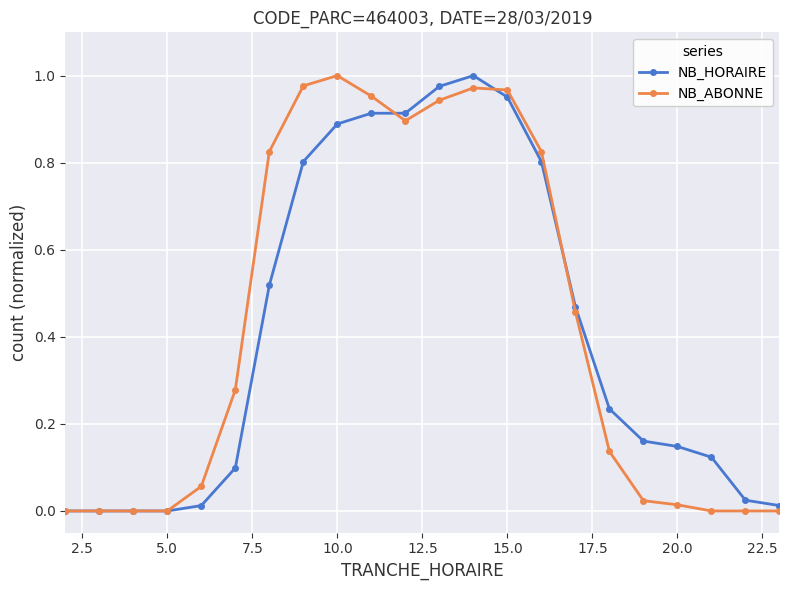

Does the chart have visible grid lines?

Yes